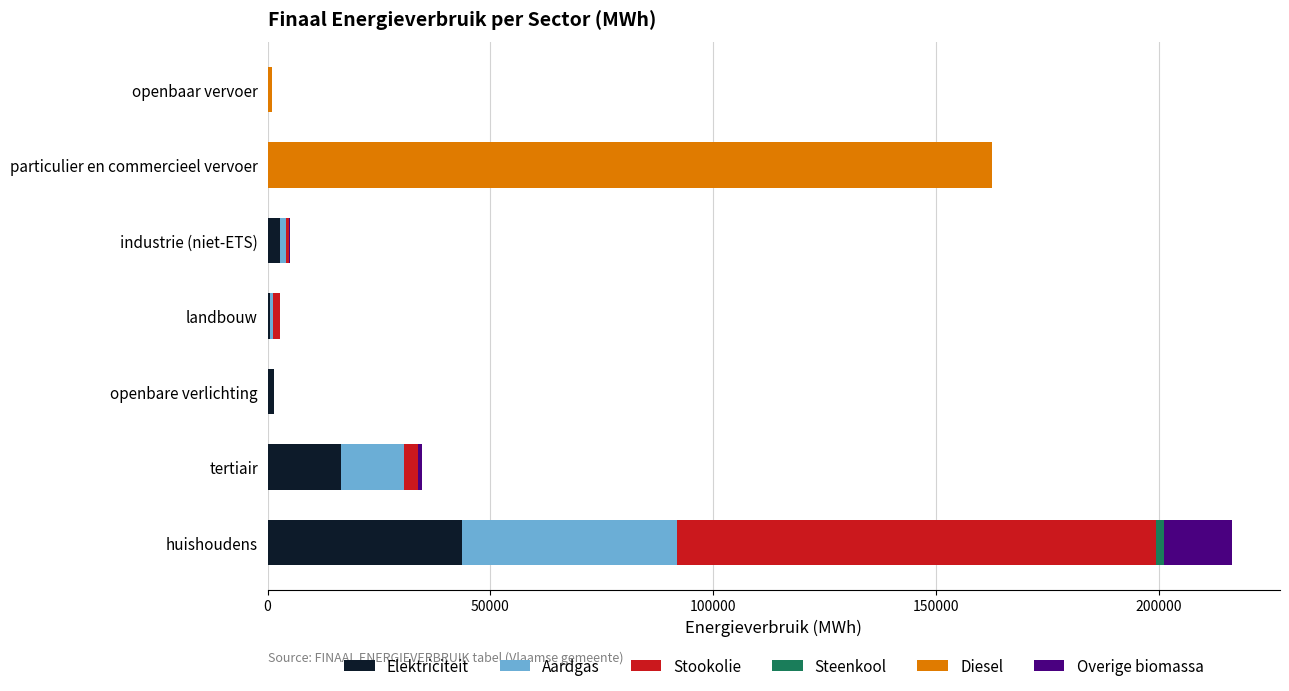

At which category is the sum across all series the highest?

huishoudens